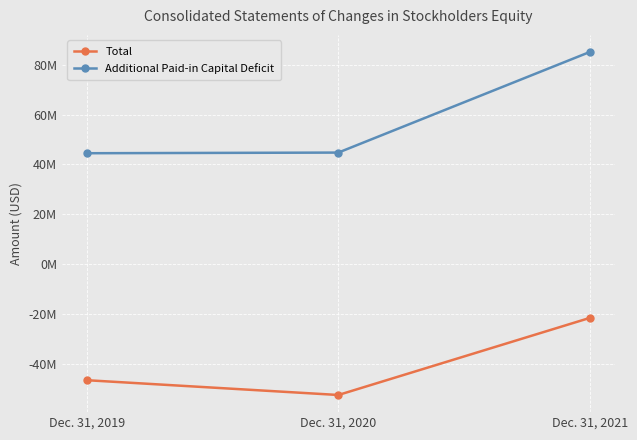

What are all the series names shown in the legend?

Total, Additional Paid-in Capital Deficit